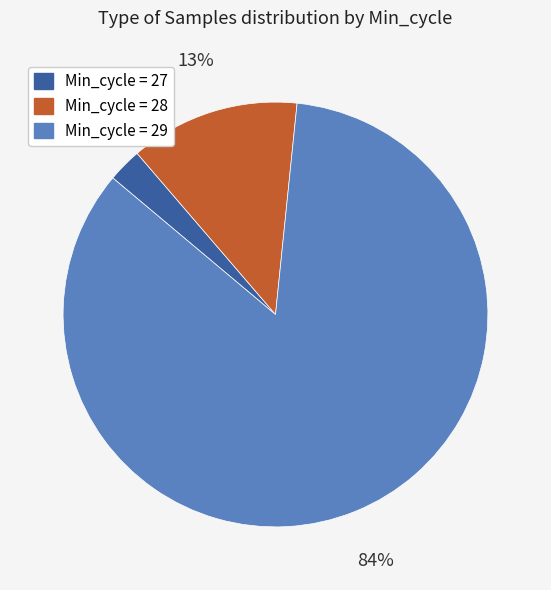

To the nearest percent, what is the average slice percentage?

33%